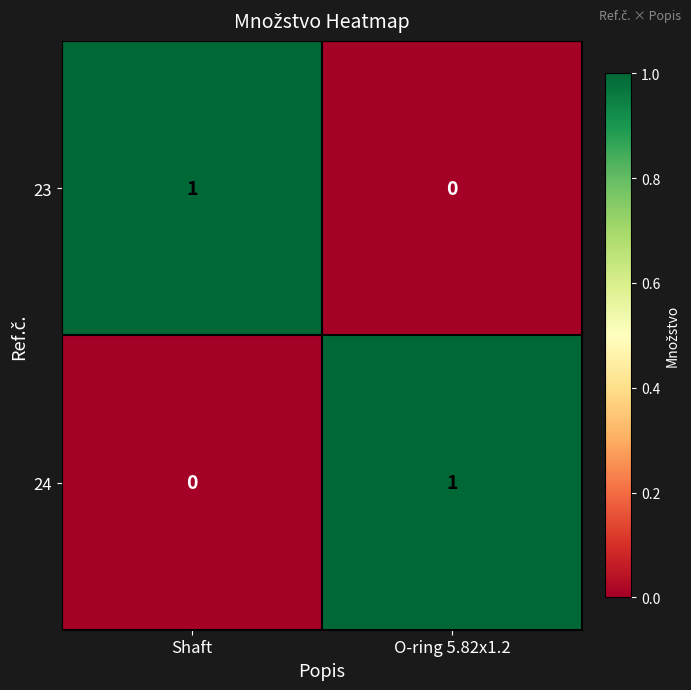

At which label is 24 closest to 0?

Shaft